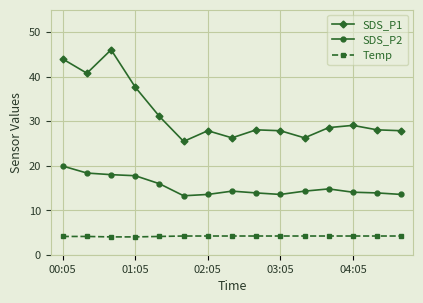

True or false: SDS_P1 has more than 2 points higher than both neighbors.

True